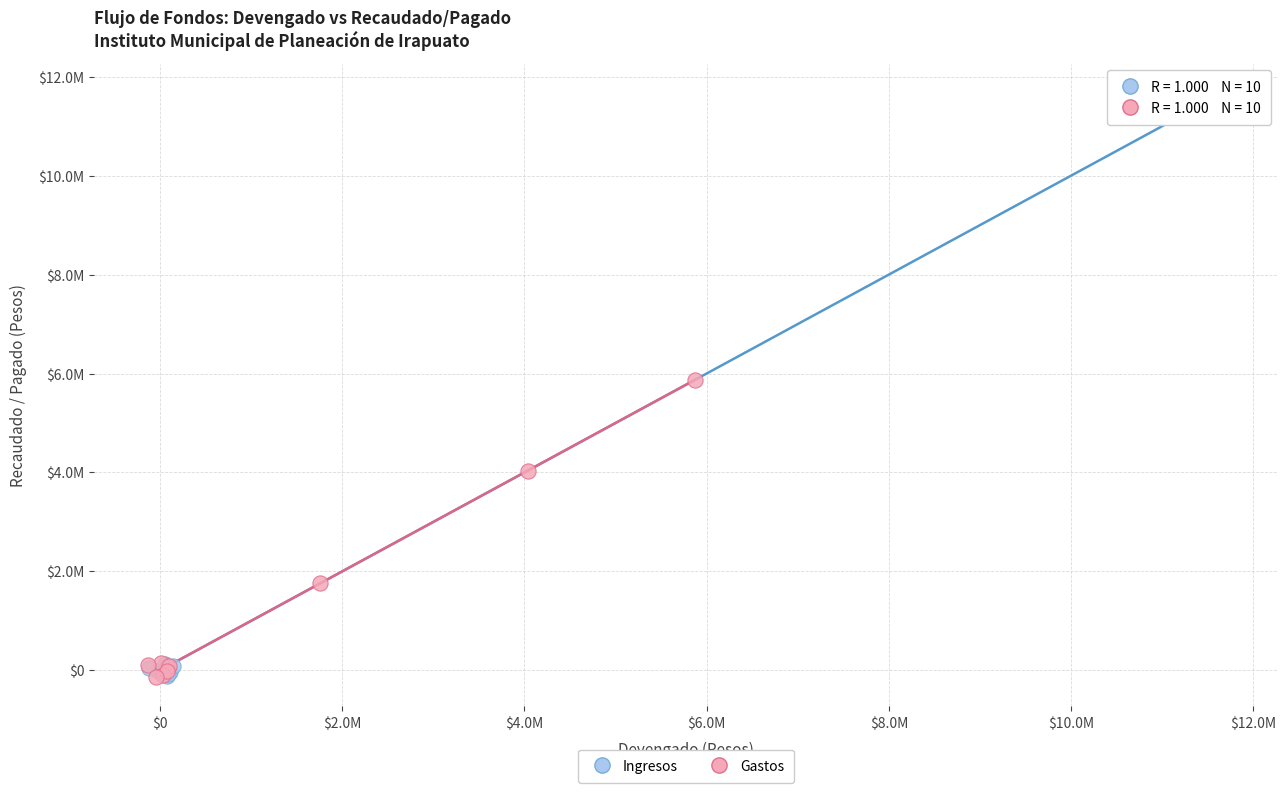

What are all the series names shown in the legend?

Ingresos, Gastos